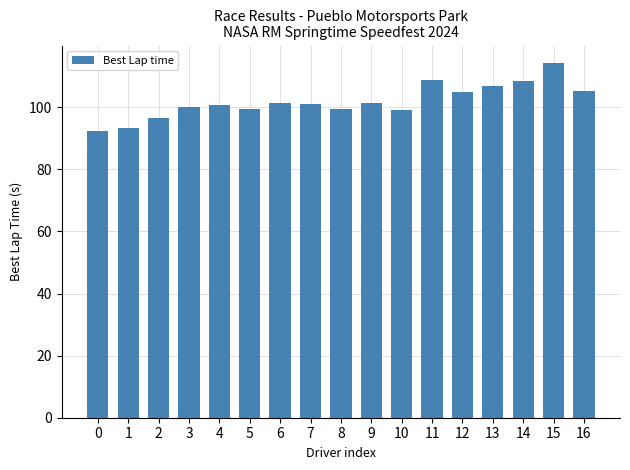

How many distinct data groups are displayed?

1